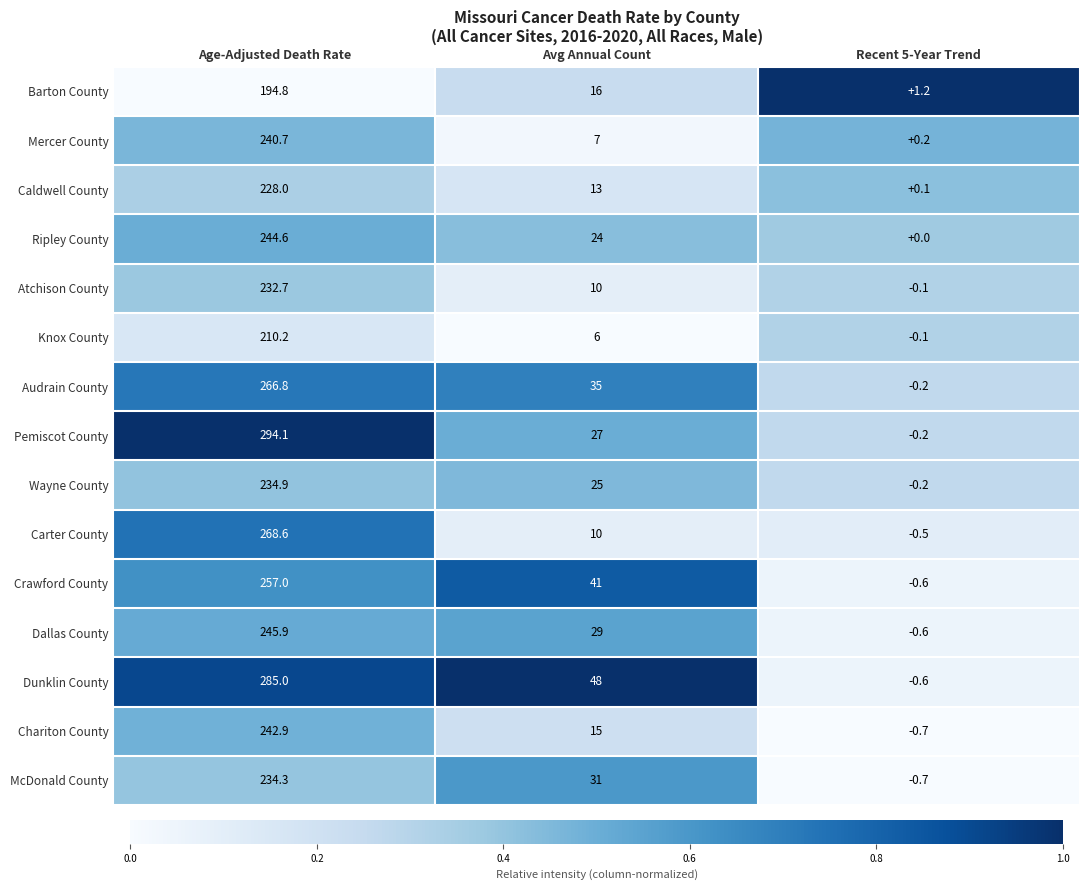

What is the spread (max minus min) of values at Recent 5-Year Trend?

1.9